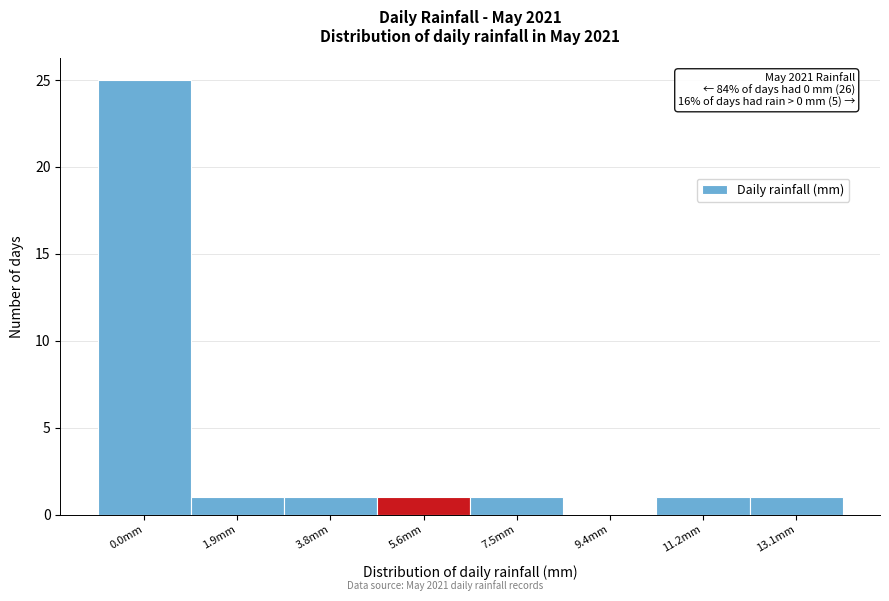

Reading left to right, transcribe all the data shown in this chart.

0.0mm=25	1.9mm=1	3.8mm=1	5.6mm=1	7.5mm=1	9.4mm=0	11.2mm=1	13.1mm=1